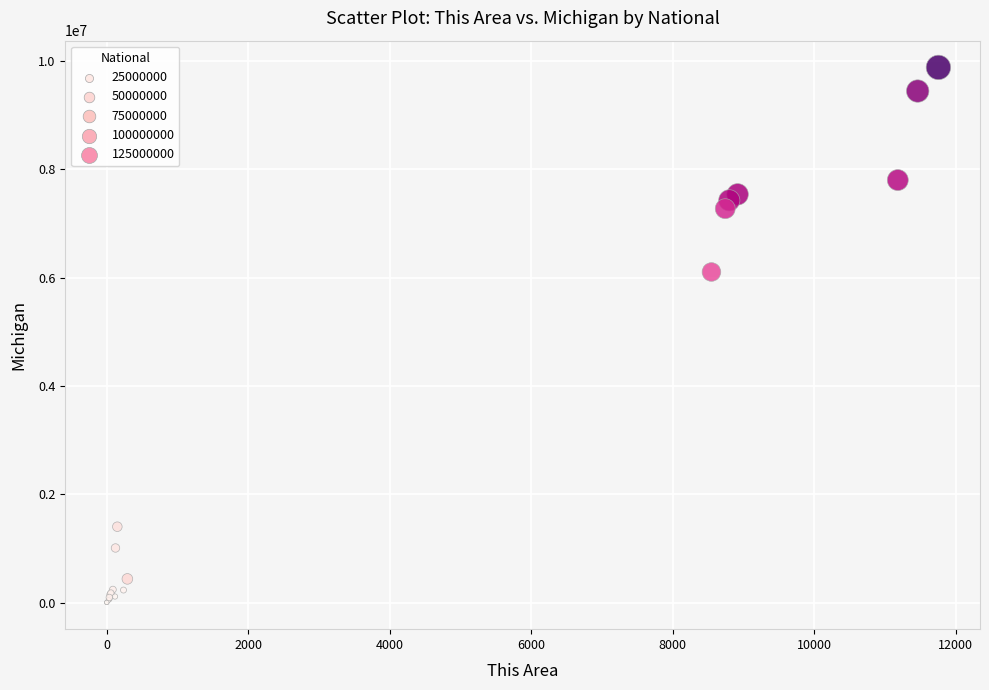

What Y value in the scatter plot is closest to 4942789?

6105164